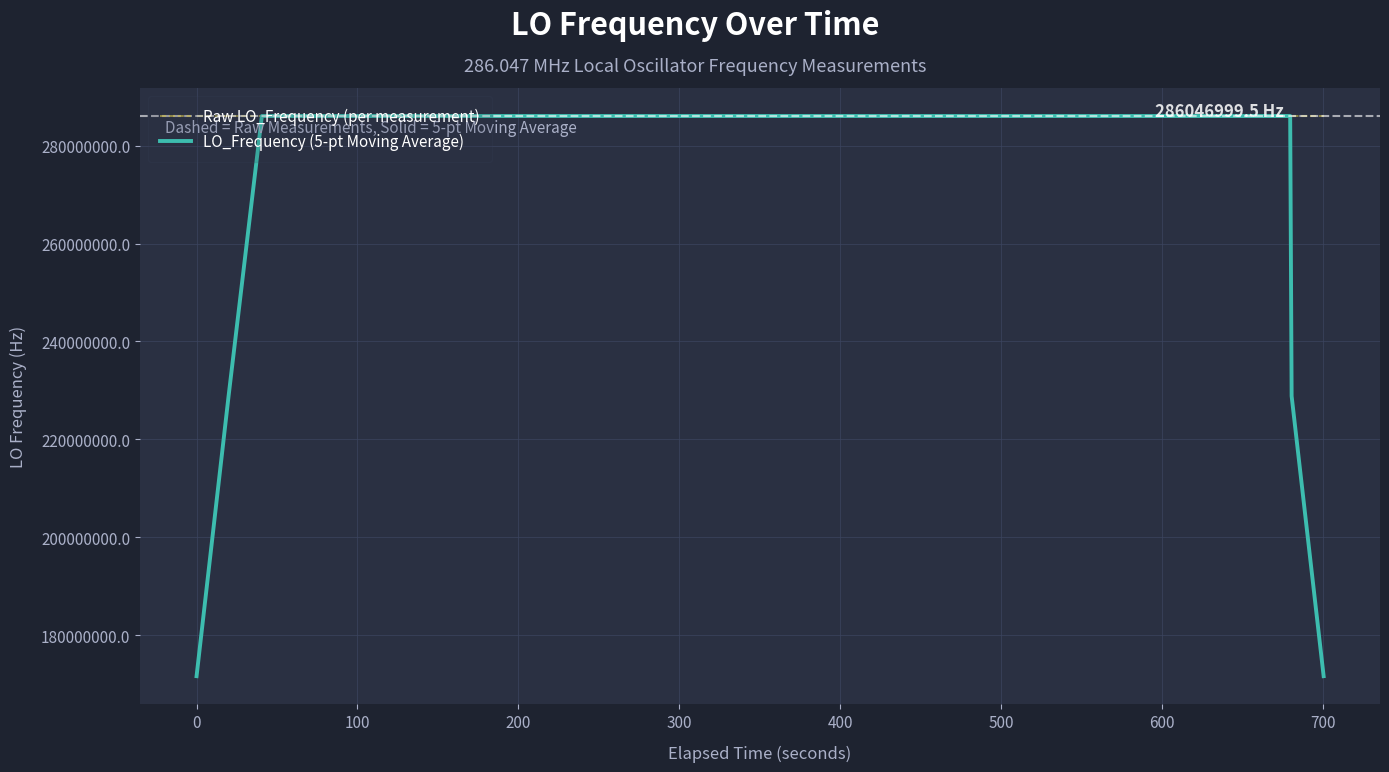

At how many categories does at least one series exceed 262115026?

40